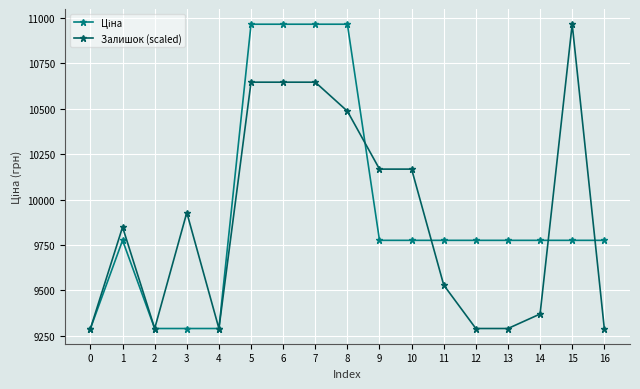

What is the total value across all series at 0?

18580.9